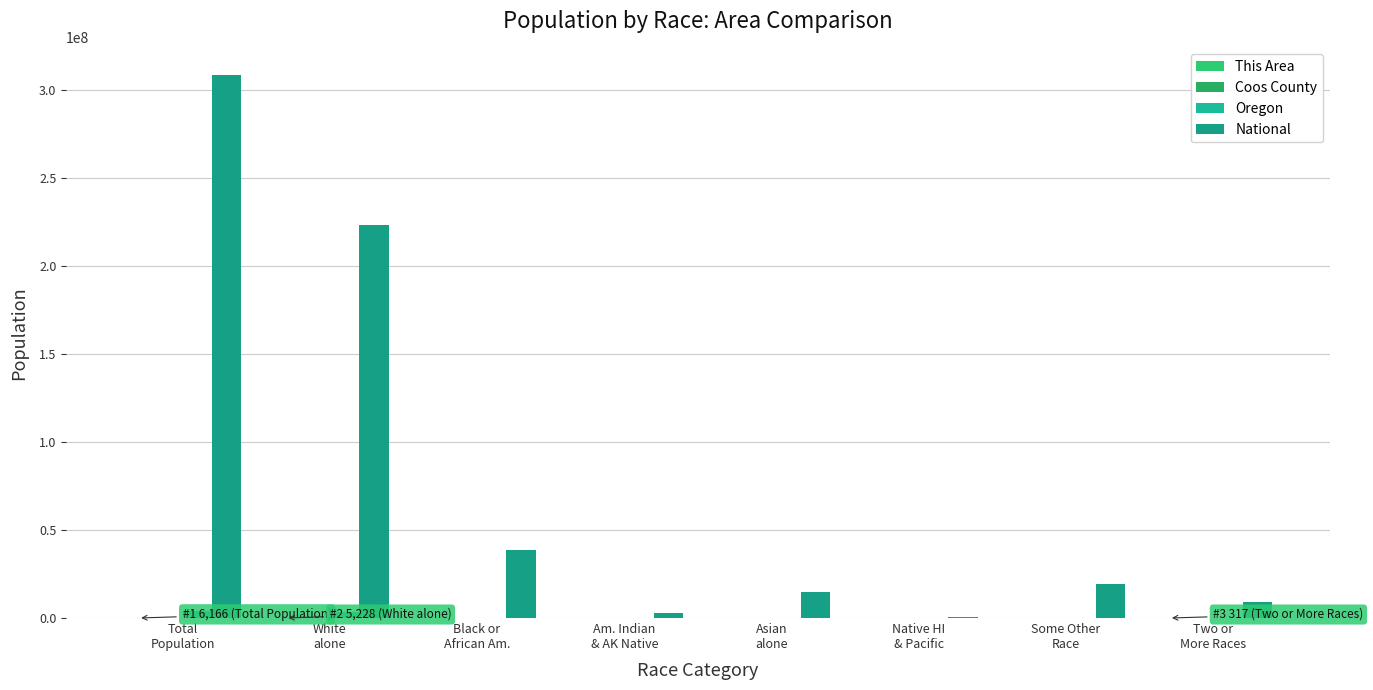

What is the sum of the This Area values at Am. Indian
& AK Native and Two or
More Races?

617